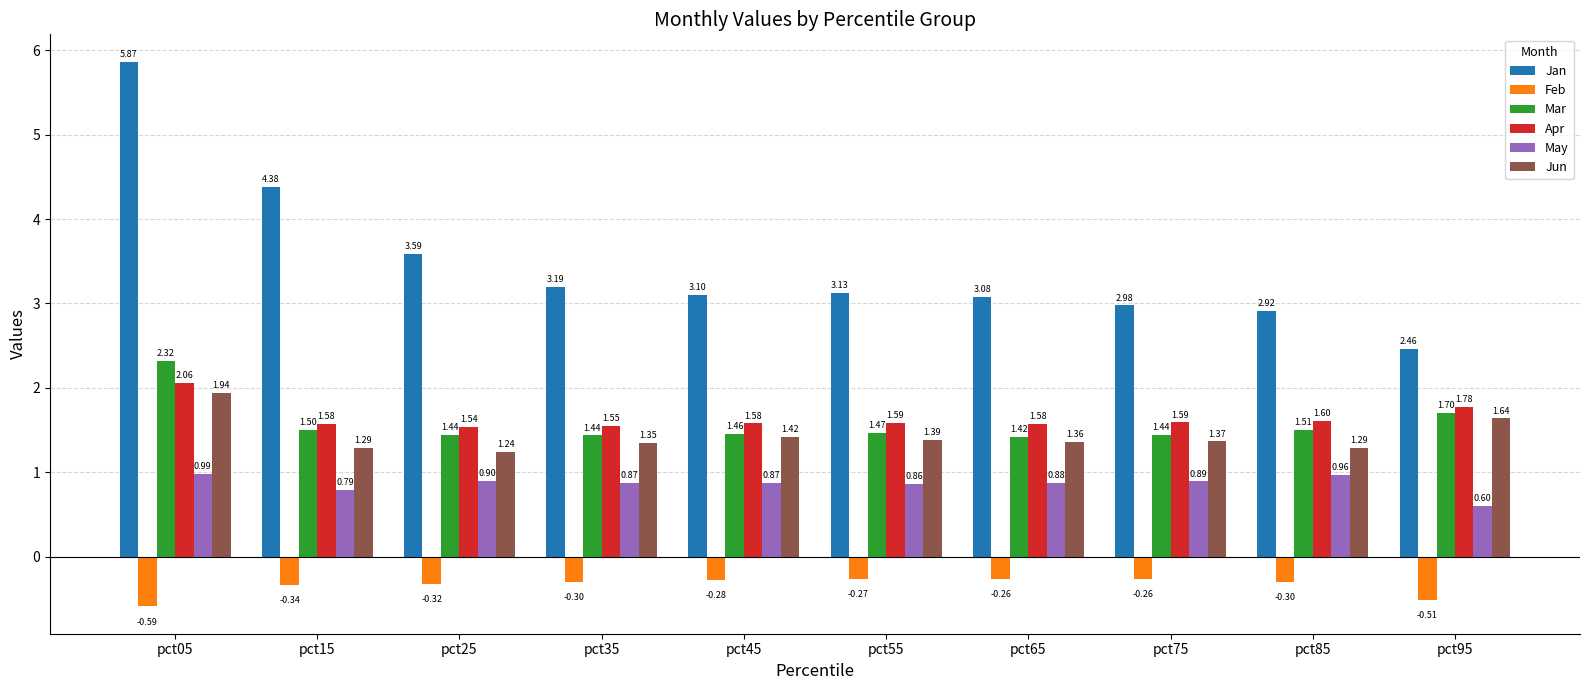

At how many categories does at least one series exceed 0?

10